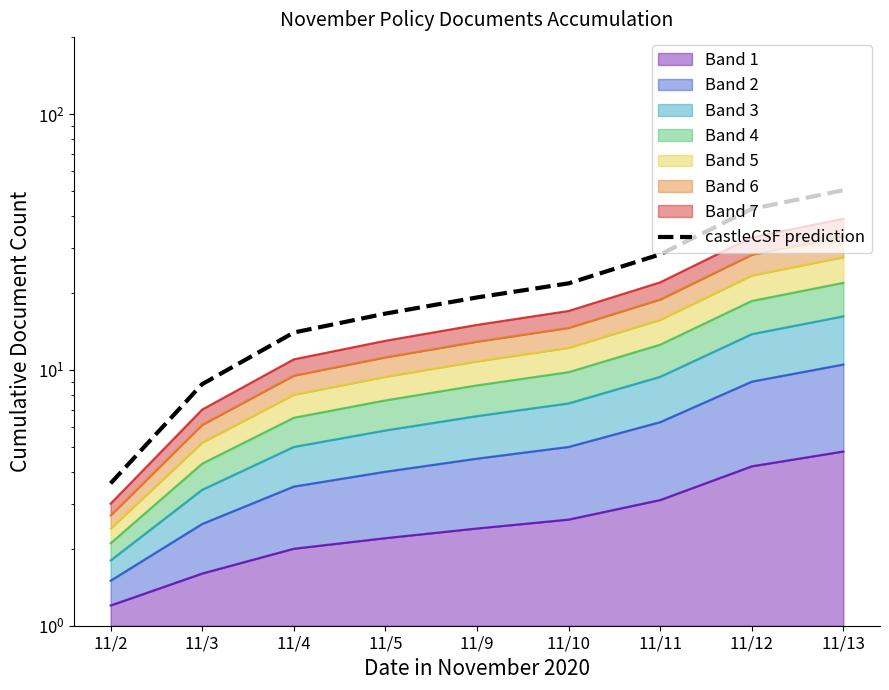

Where is the data nearest to the value 27?

11/11